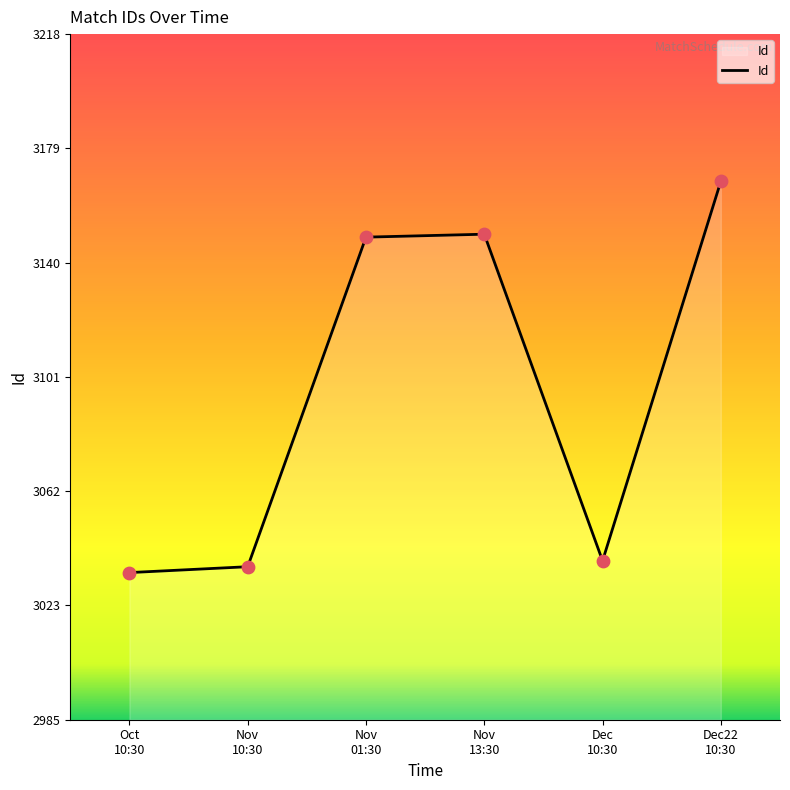

Approximately how many times larger is the value at Nov
13:30 compared to Nov
01:30?

1.0